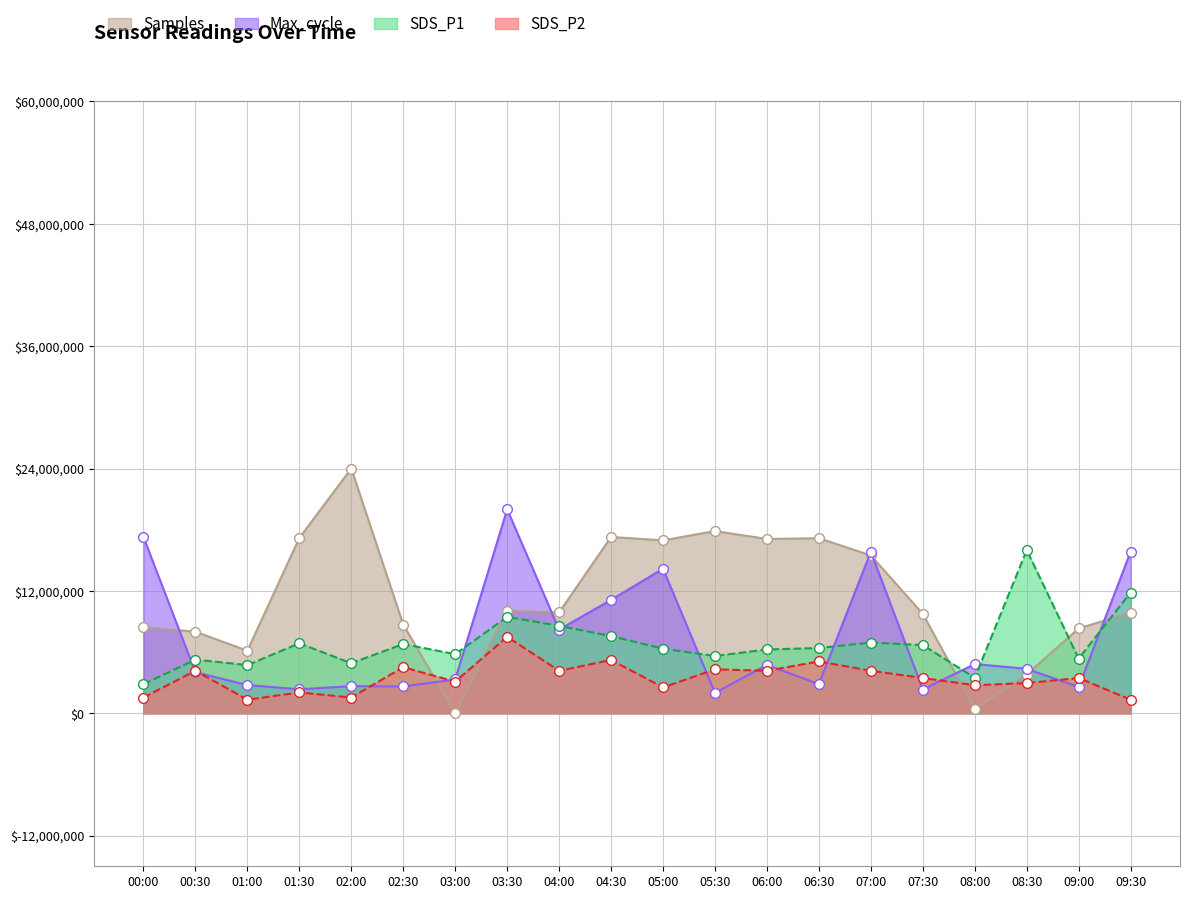

What are all the series names shown in the legend?

Samples, Max_cycle, SDS_P1, SDS_P2